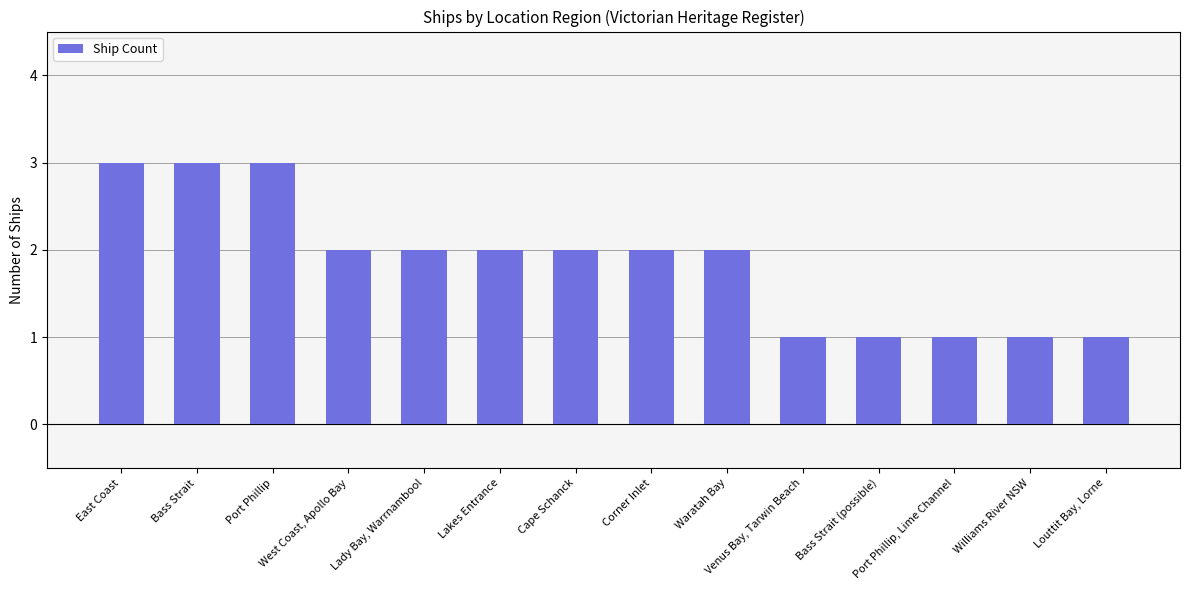

What position from the right is Williams River NSW?

2